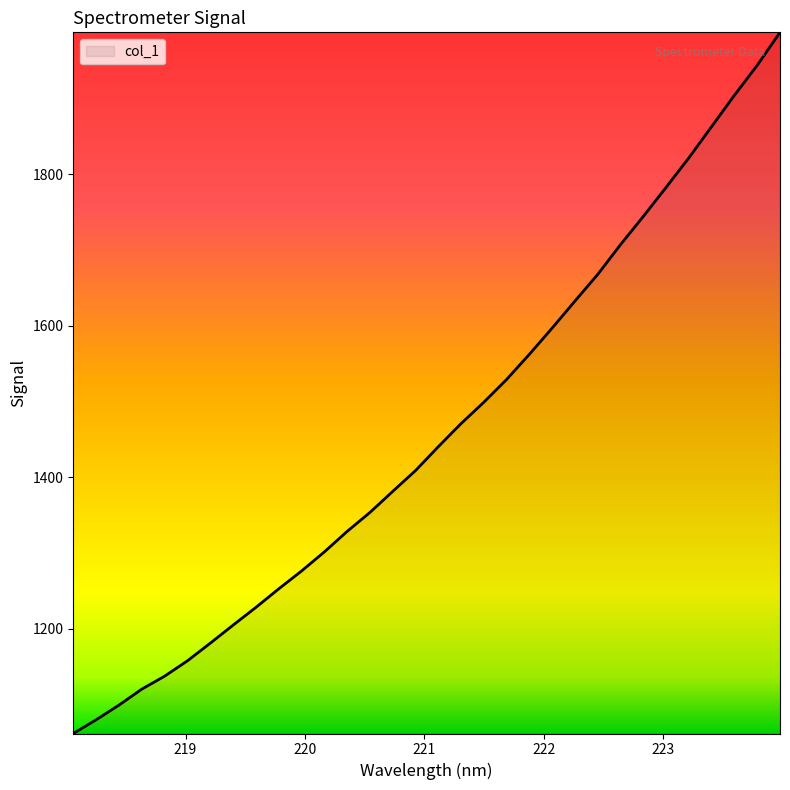

What is the smallest value displayed?

1061.8